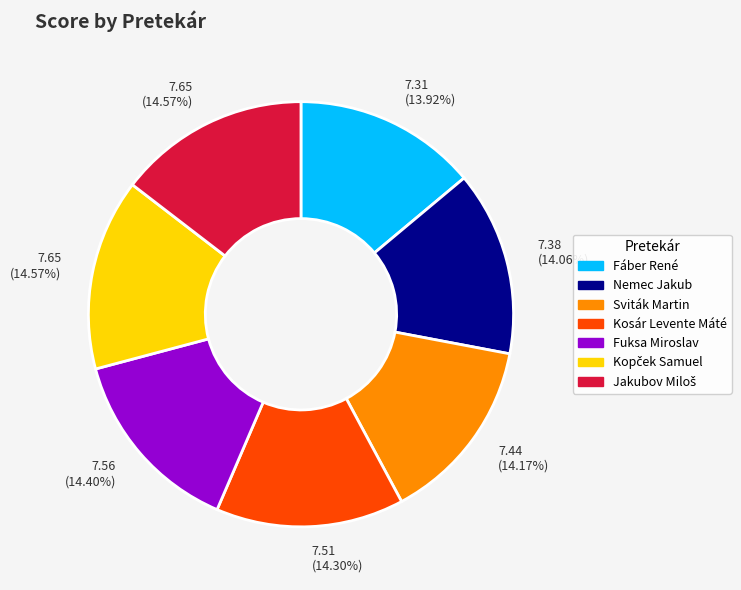

The Kosár Levente Máté slice represents 14% of the pie. True or false?

True